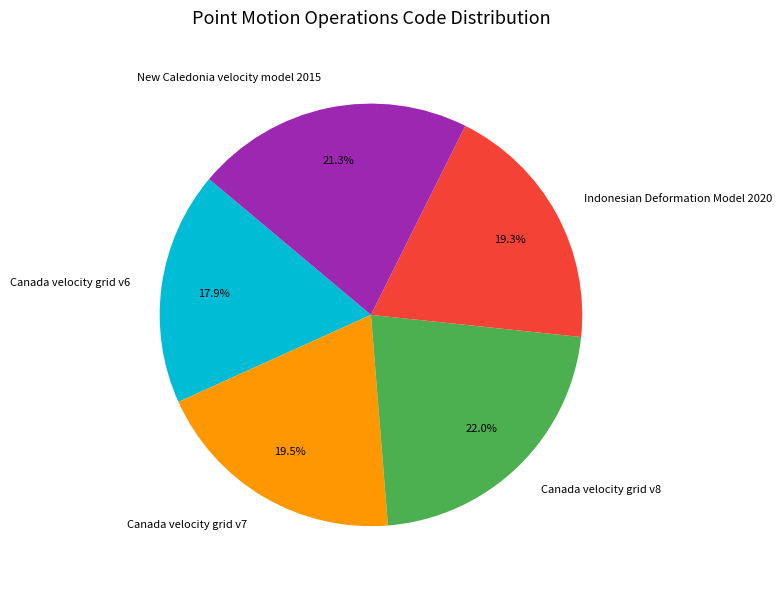

What percentage is NOT represented by Canada velocity grid v8?

78.0%